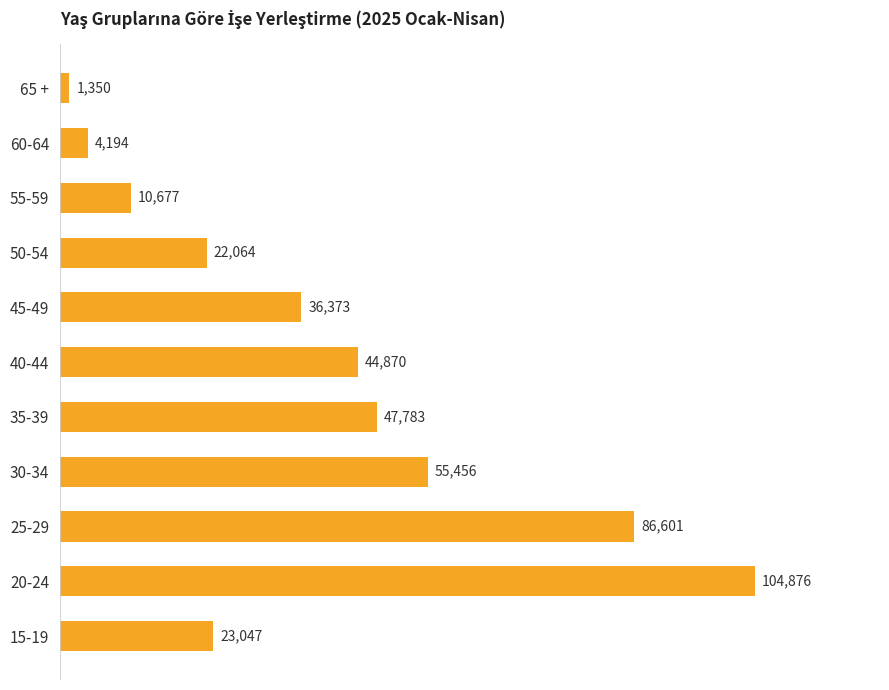

Is it true that the value at 50-54 is 22064?

True